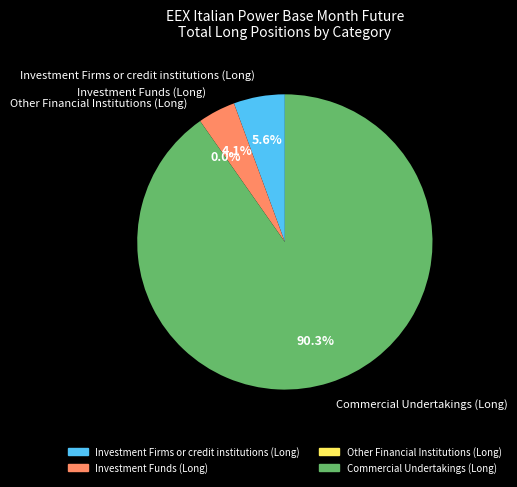

Is there any slice that represents more than half of the pie?

Yes